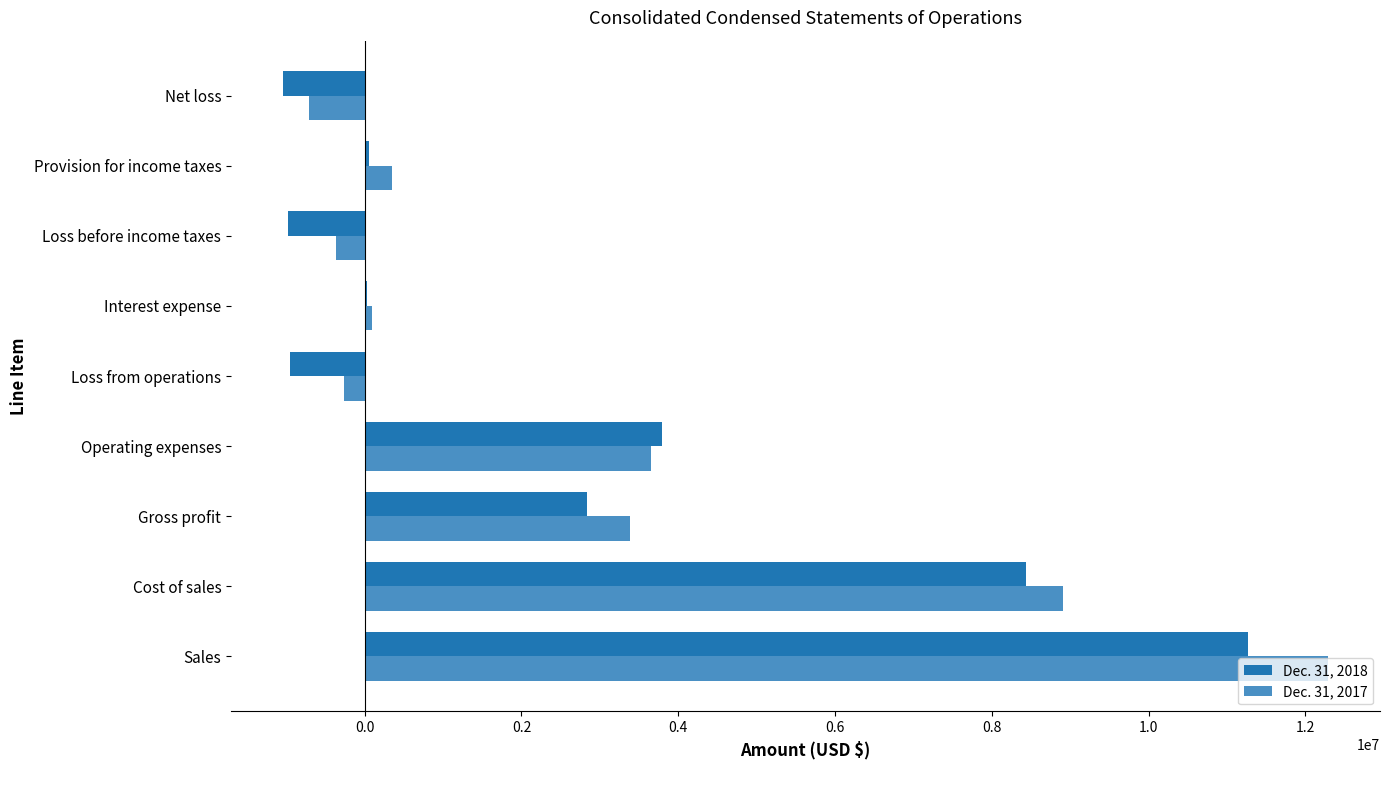

What is the greatest value displayed?

12284765